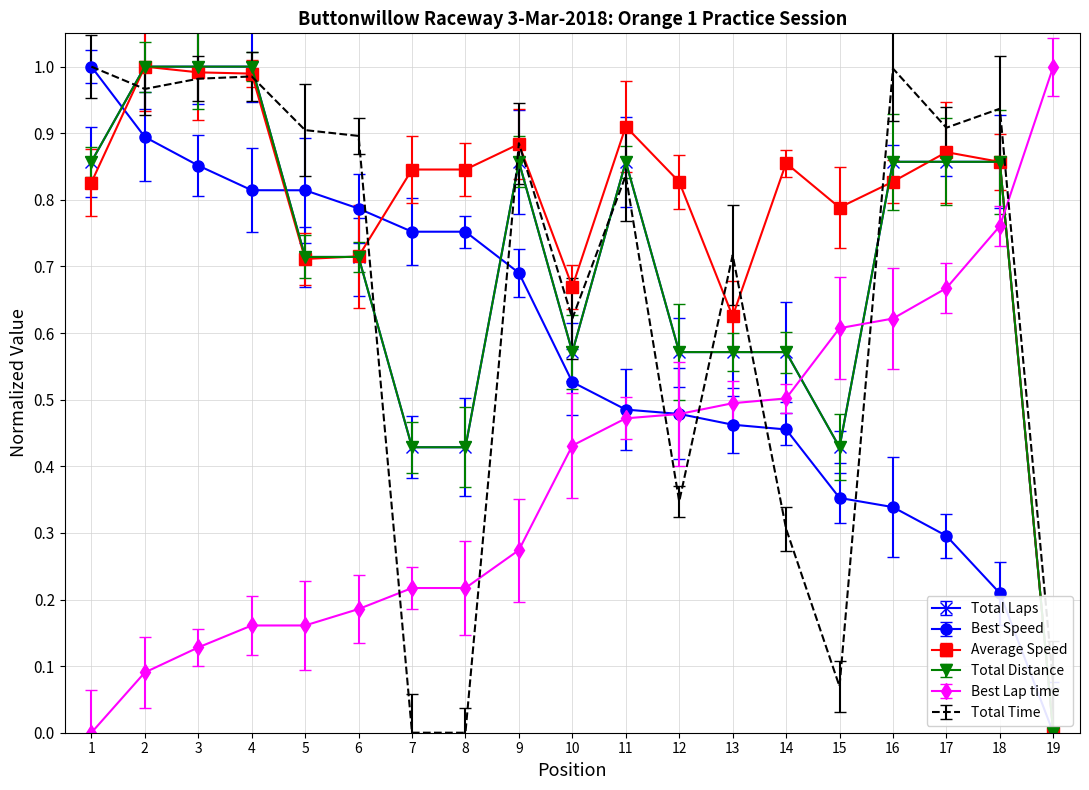

Reading left to right, transcribe all the data shown in this chart.

Total Laps: 1=0.9	2=1.0	3=1.0	4=1.0	5=0.7	6=0.7	7=0.4	8=0.4	9=0.9	10=0.6	11=0.9	12=0.6	13=0.6	14=0.6	15=0.4	16=0.9	17=0.9	18=0.9	19=0.0
Total Time: 1=1.0	2=1.0	3=1.0	4=1.0	5=0.9	6=0.9	7=0.0	8=0.0	9=0.9	10=0.6	11=0.8	12=0.3	13=0.7	14=0.3	15=0.1	16=1.0	17=0.9	18=0.9	19=0.1
Best Lap time: 1=0.0	2=0.1	3=0.1	4=0.2	5=0.2	6=0.2	7=0.2	8=0.2	9=0.3	10=0.4	11=0.5	12=0.5	13=0.5	14=0.5	15=0.6	16=0.6	17=0.7	18=0.8	19=1.0
Best Speed: 1=1.0	2=0.9	3=0.9	4=0.8	5=0.8	6=0.8	7=0.8	8=0.8	9=0.7	10=0.5	11=0.5	12=0.5	13=0.5	14=0.5	15=0.4	16=0.3	17=0.3	18=0.2	19=0.0
Average Speed: 1=0.8	2=1.0	3=1.0	4=1.0	5=0.7	6=0.7	7=0.8	8=0.8	9=0.9	10=0.7	11=0.9	12=0.8	13=0.6	14=0.9	15=0.8	16=0.8	17=0.9	18=0.9	19=0.0
Total Distance: 1=0.9	2=1.0	3=1.0	4=1.0	5=0.7	6=0.7	7=0.4	8=0.4	9=0.9	10=0.6	11=0.9	12=0.6	13=0.6	14=0.6	15=0.4	16=0.9	17=0.9	18=0.9	19=0.0